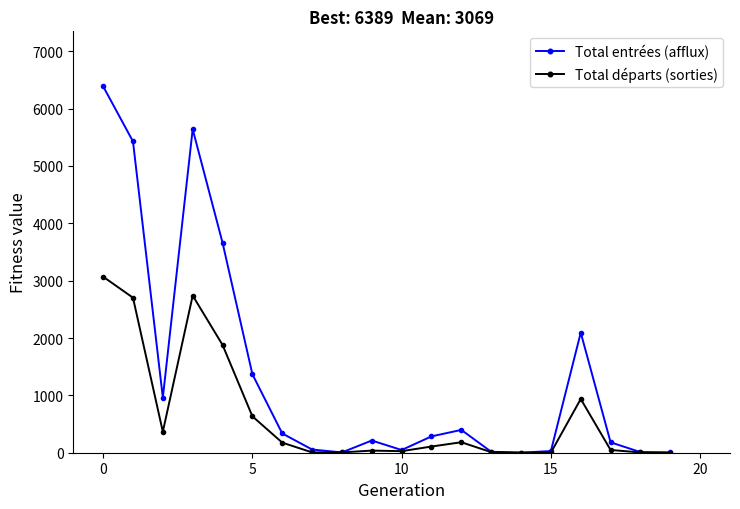

List the series in order of their overall mean, highest first.

Total entrées (afflux), Total départs (sorties)